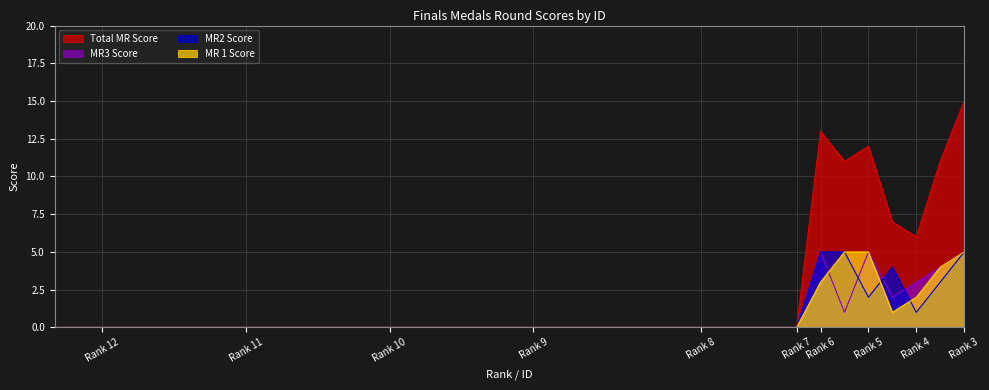

What is the sum of all MR3 Score values?

25